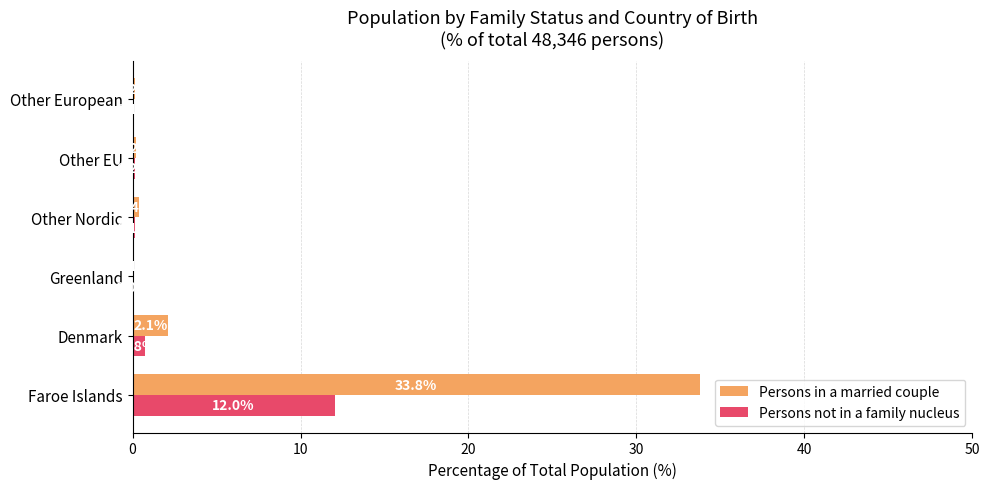

Which series has the largest total across all categories?

Persons in a married couple